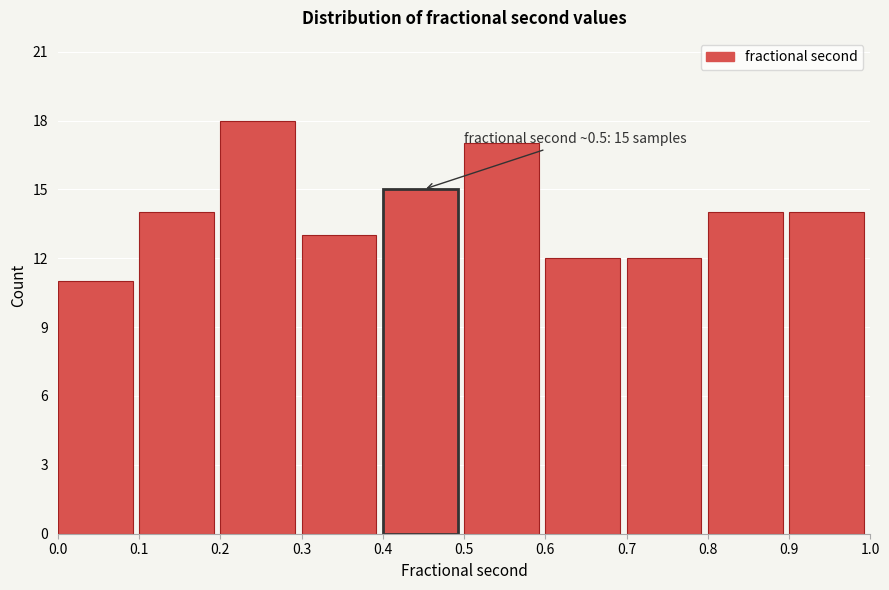

Over which range of the x-axis is the bar tallest?

0.2 to 0.3